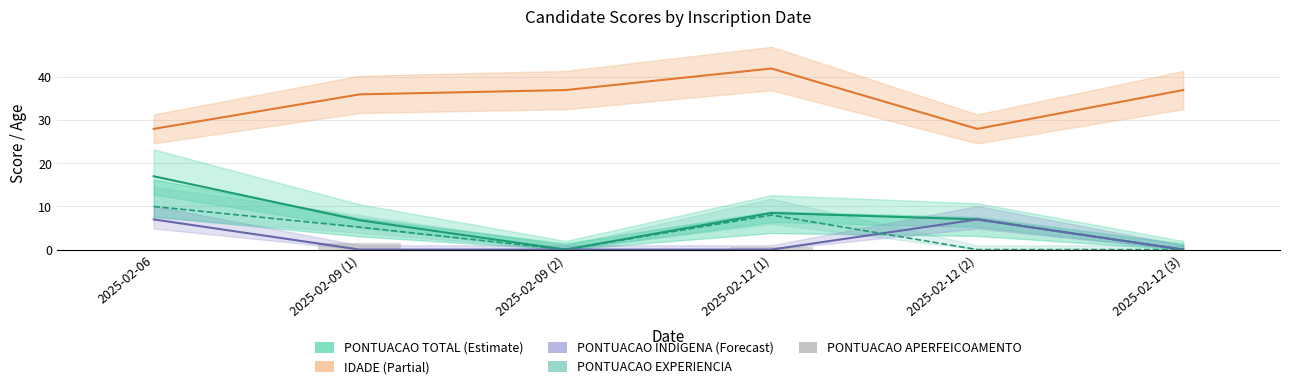

How many bars are there in total?

30